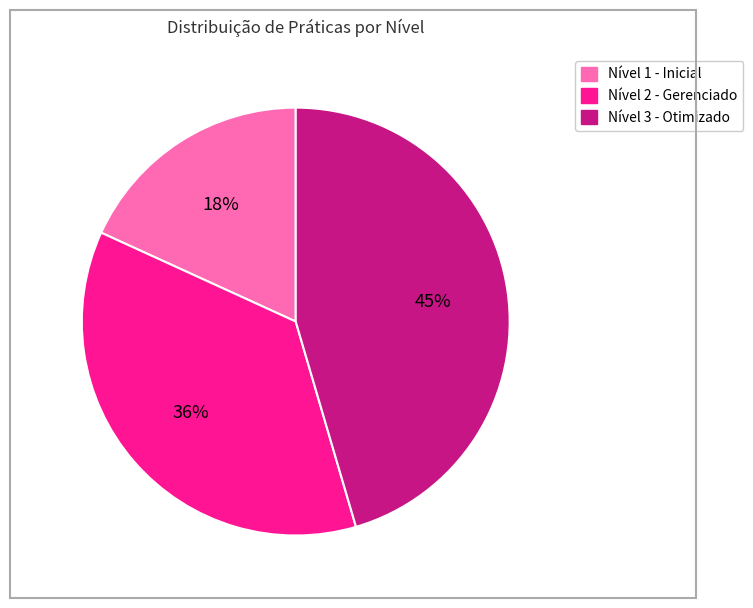

The Nível 3 - Otimizado slice represents 45% of the pie. True or false?

True